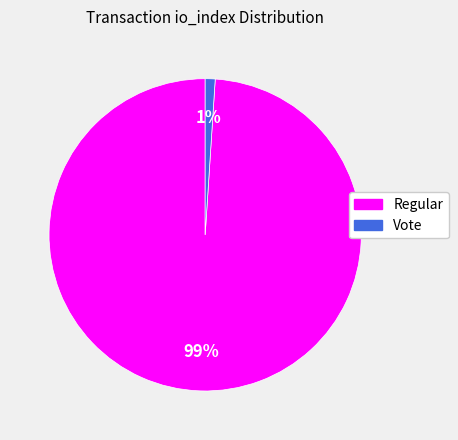

True or false: Regular accounts for 90% of the total.

False